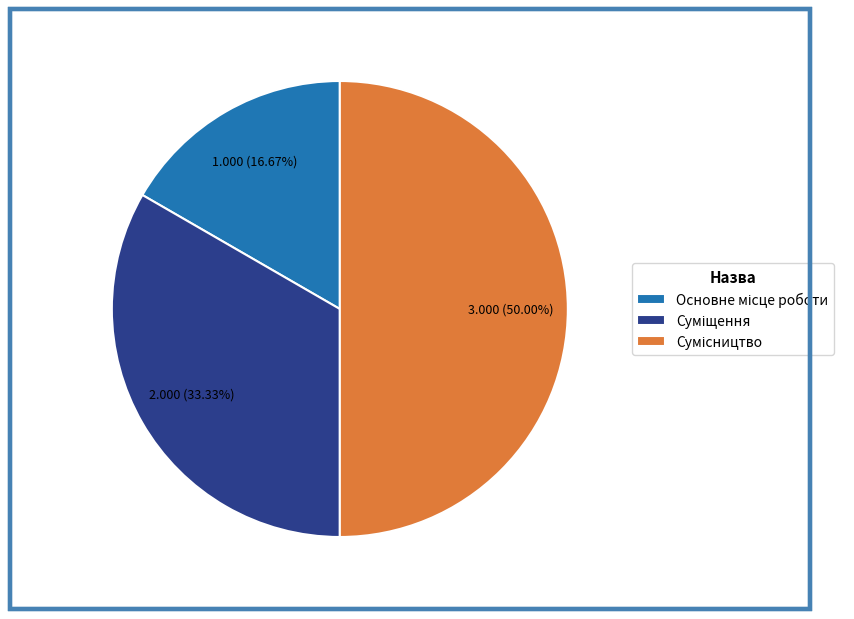

To the nearest percent, what is the average slice percentage?

33%